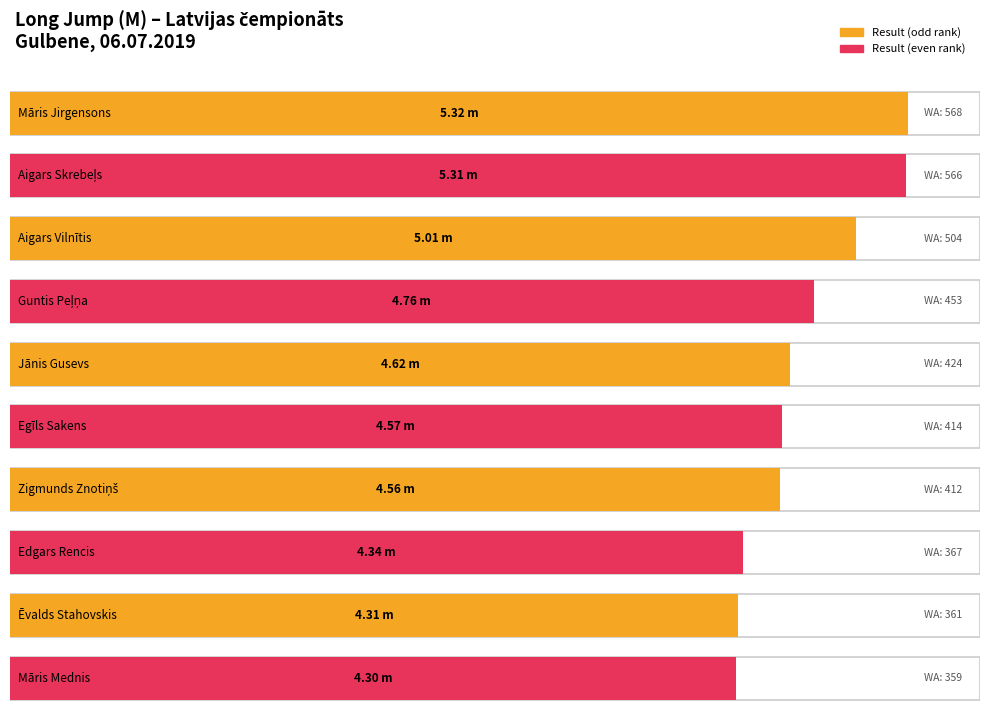

Is it true that the value at Jānis Gusevs is 4.6?

True